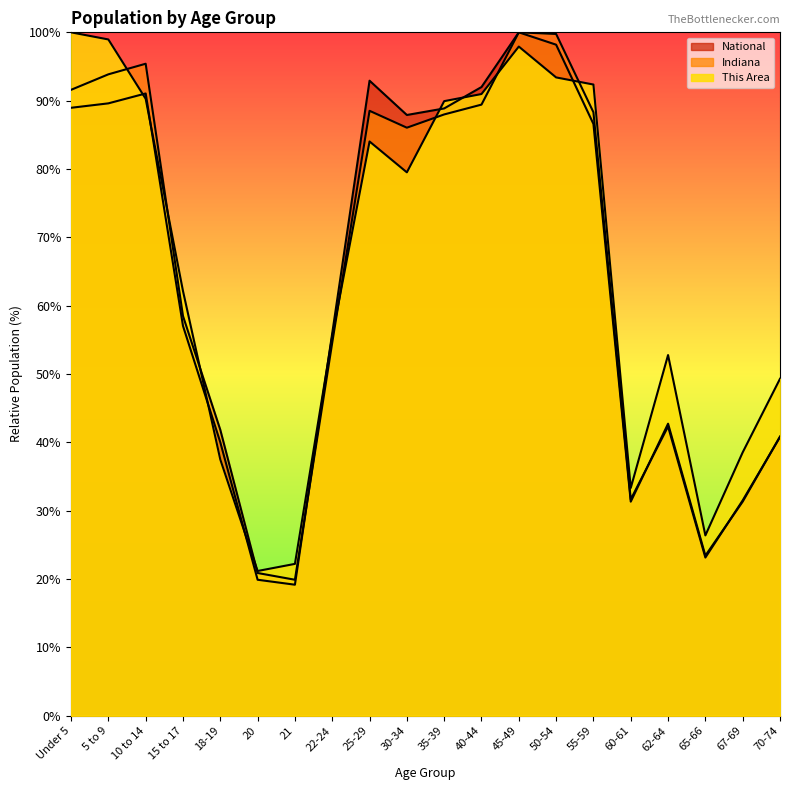

What are all the series names shown in the legend?

This Area, Indiana, National